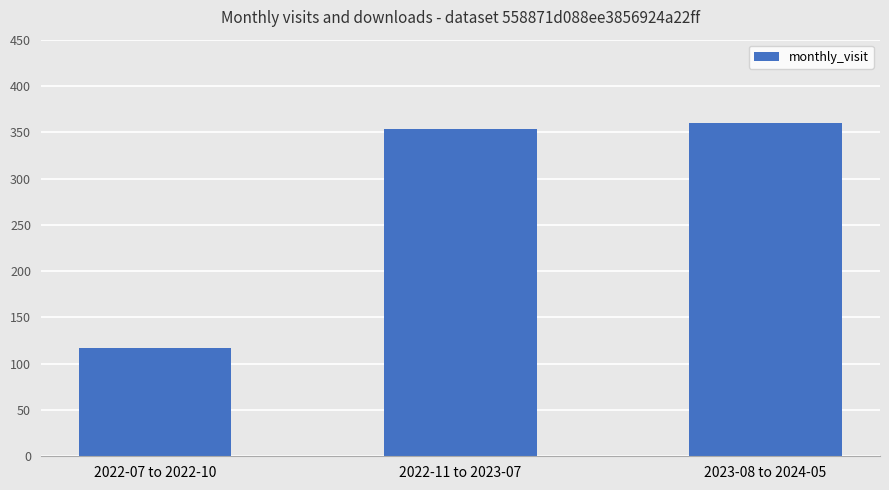

What is the change in value from 2022-11 to 2023-07 to 2023-08 to 2024-05?

+6